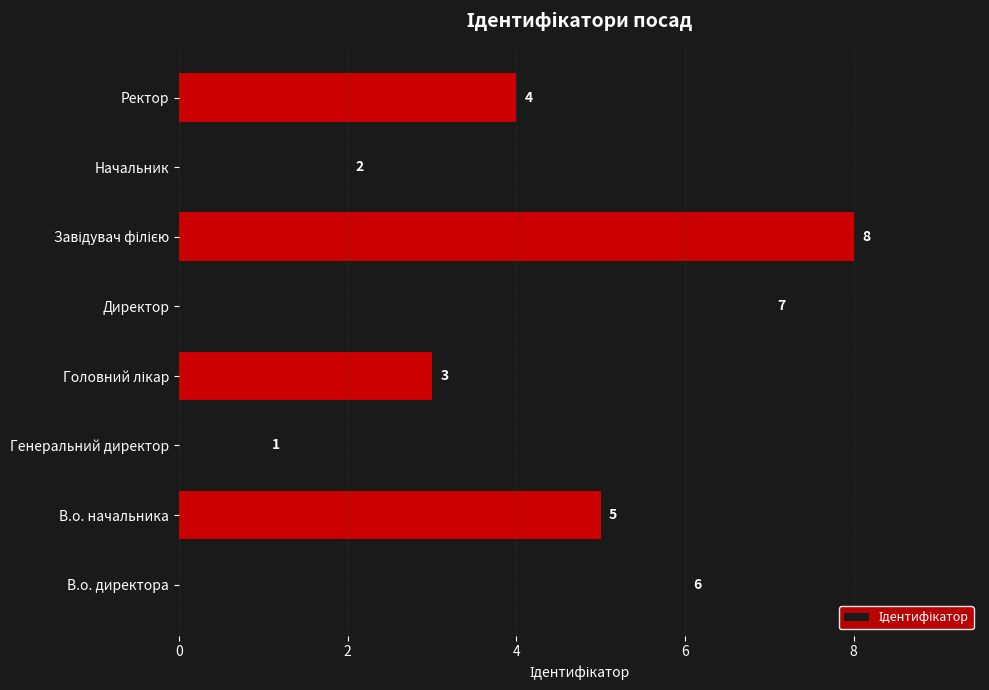

What is the minimum value shown in the chart?

1